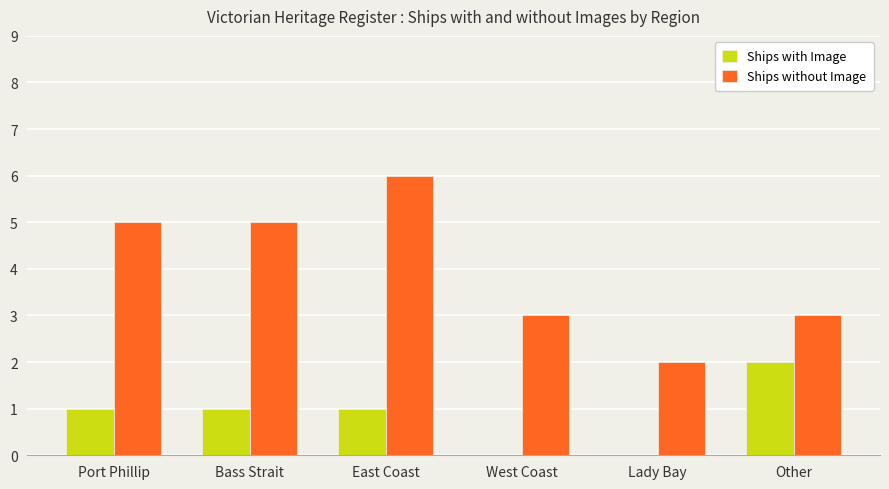

Between West Coast and Other, which series saw the biggest shift?

Ships with Image